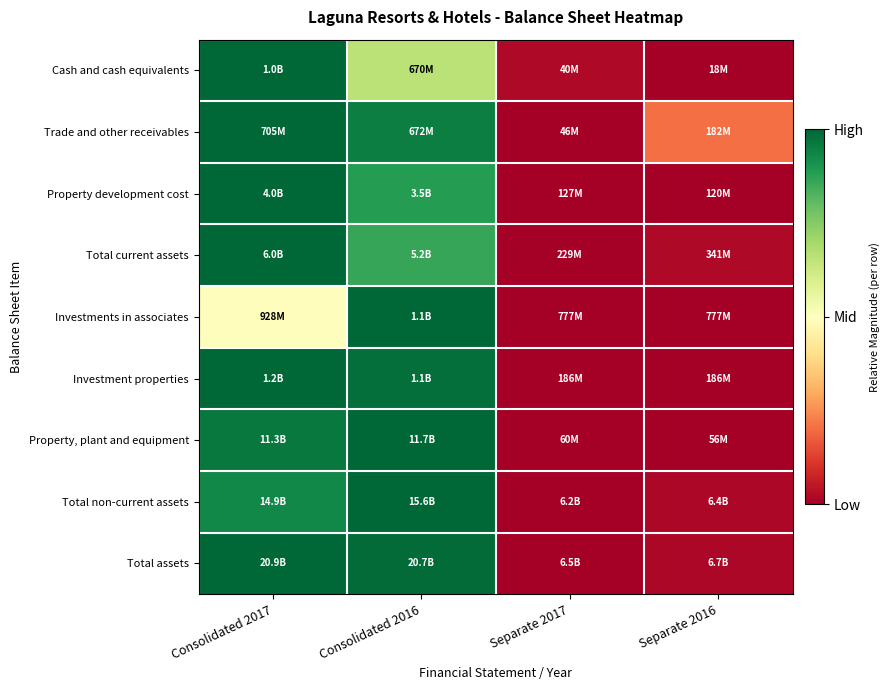

Reading left to right, extract all data points from this chart.

Cash and cash equivalents: Consolidated 2017=1.0	Consolidated 2016=0.7	Separate 2017=0.0	Separate 2016=0.0
Trade and other receivables: Consolidated 2017=1.0	Consolidated 2016=1.0	Separate 2017=0.0	Separate 2016=0.2
Property development cost: Consolidated 2017=1.0	Consolidated 2016=0.9	Separate 2017=0.0	Separate 2016=0.0
Total current assets: Consolidated 2017=1.0	Consolidated 2016=0.9	Separate 2017=0.0	Separate 2016=0.0
Investments in associates: Consolidated 2017=0.5	Consolidated 2016=1.0	Separate 2017=0.0	Separate 2016=0.0
Investment properties: Consolidated 2017=1.0	Consolidated 2016=1.0	Separate 2017=0.0	Separate 2016=0.0
Property, plant and equipment: Consolidated 2017=1.0	Consolidated 2016=1.0	Separate 2017=0.0	Separate 2016=0.0
Total non-current assets: Consolidated 2017=0.9	Consolidated 2016=1.0	Separate 2017=0.0	Separate 2016=0.0
Total assets: Consolidated 2017=1.0	Consolidated 2016=1.0	Separate 2017=0.0	Separate 2016=0.0